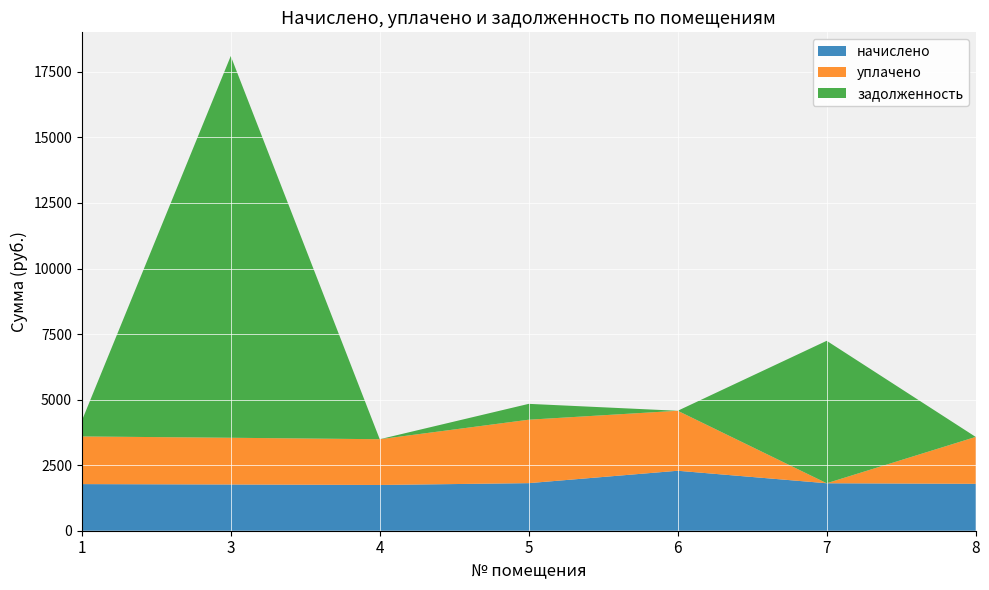

Reading left to right, extract all data points from this chart.

начислено: 1778.0	1763.3	1745.0	1814.7	2287.6	1811.0	1789.0
уплачено: 1817.9	1782.5	1745.0	2419.6	2287.6	0.0	1789.0
задолженность: 592.7	14558.5	0.0	604.9	0.0	5433.0	0.0